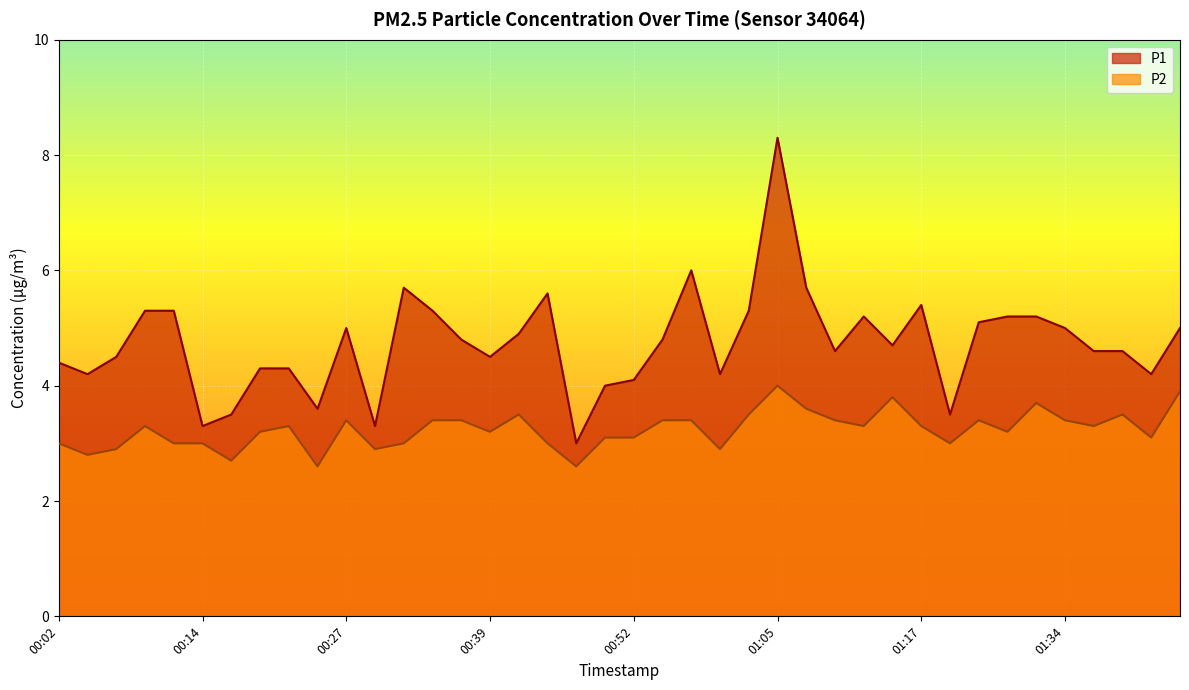

The value of P2 at 00:14 is 3.0. True or false?

True